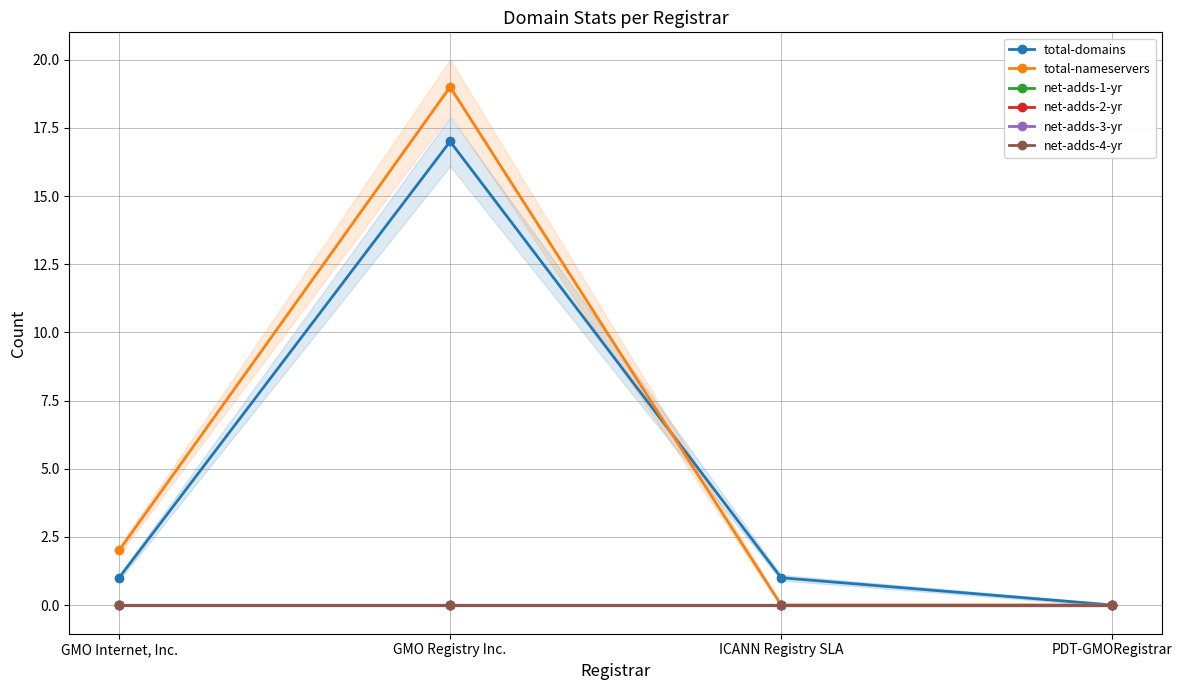

What is the sum of all total-nameservers values?

21